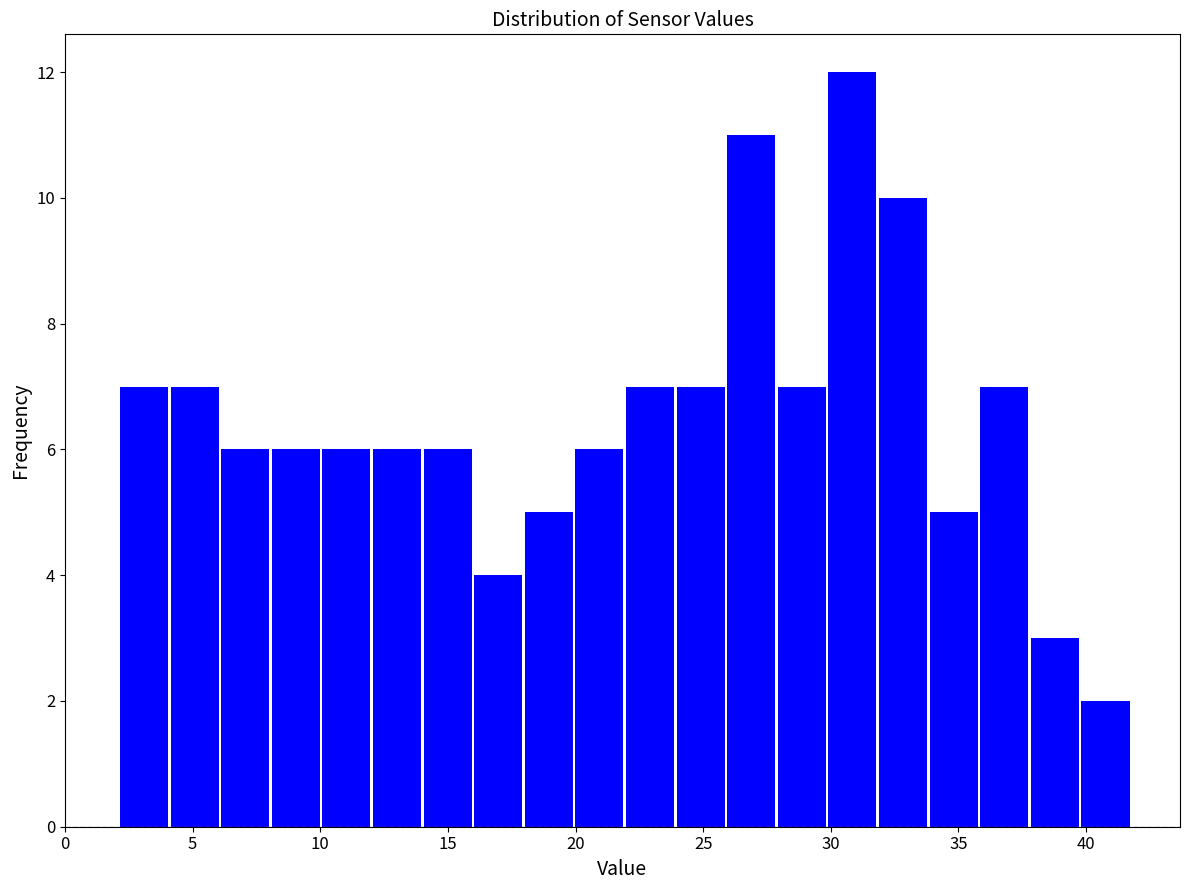

Around what value on the x-axis is the tallest bar? Give the approximate position of its centre, as read against the axis.

31.0